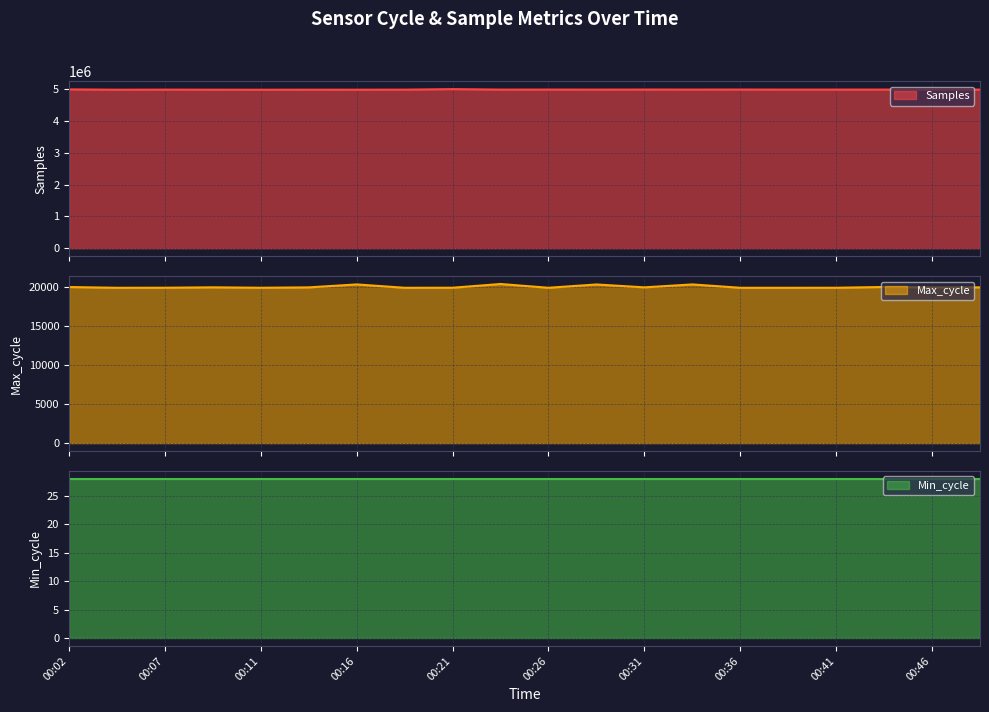

Which series has the largest total across all categories?

Samples